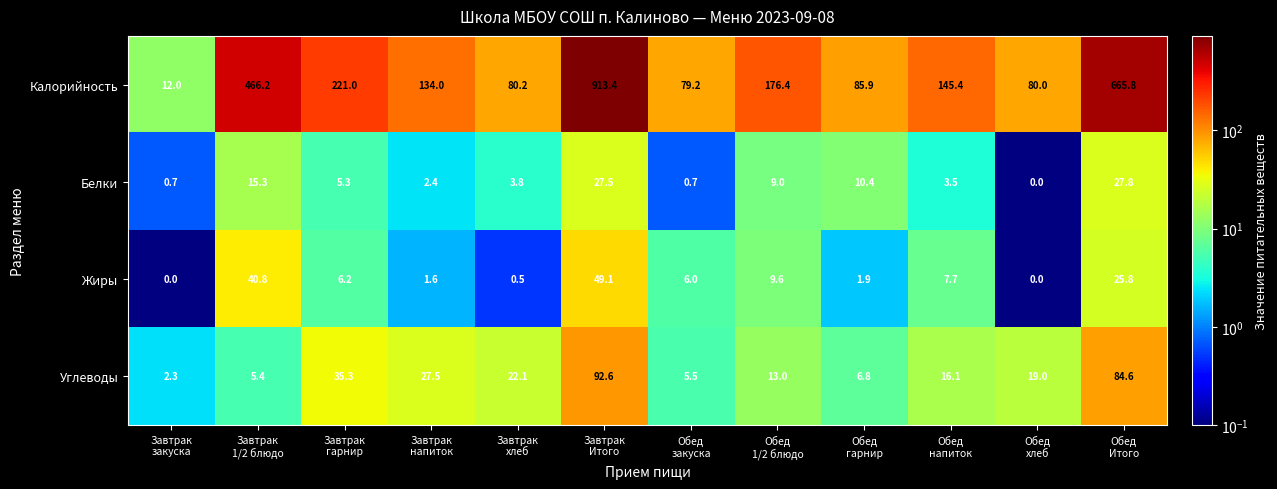

At how many categories does at least one series exceed 1?

12